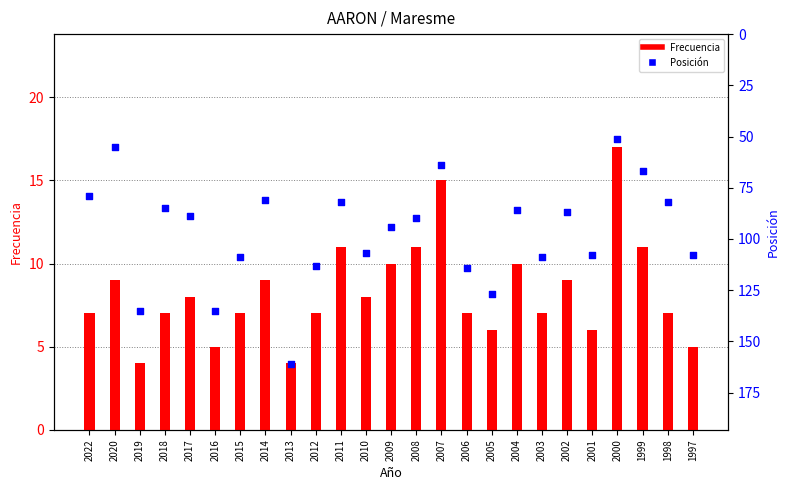

At how many categories does at least one series exceed 89?

13